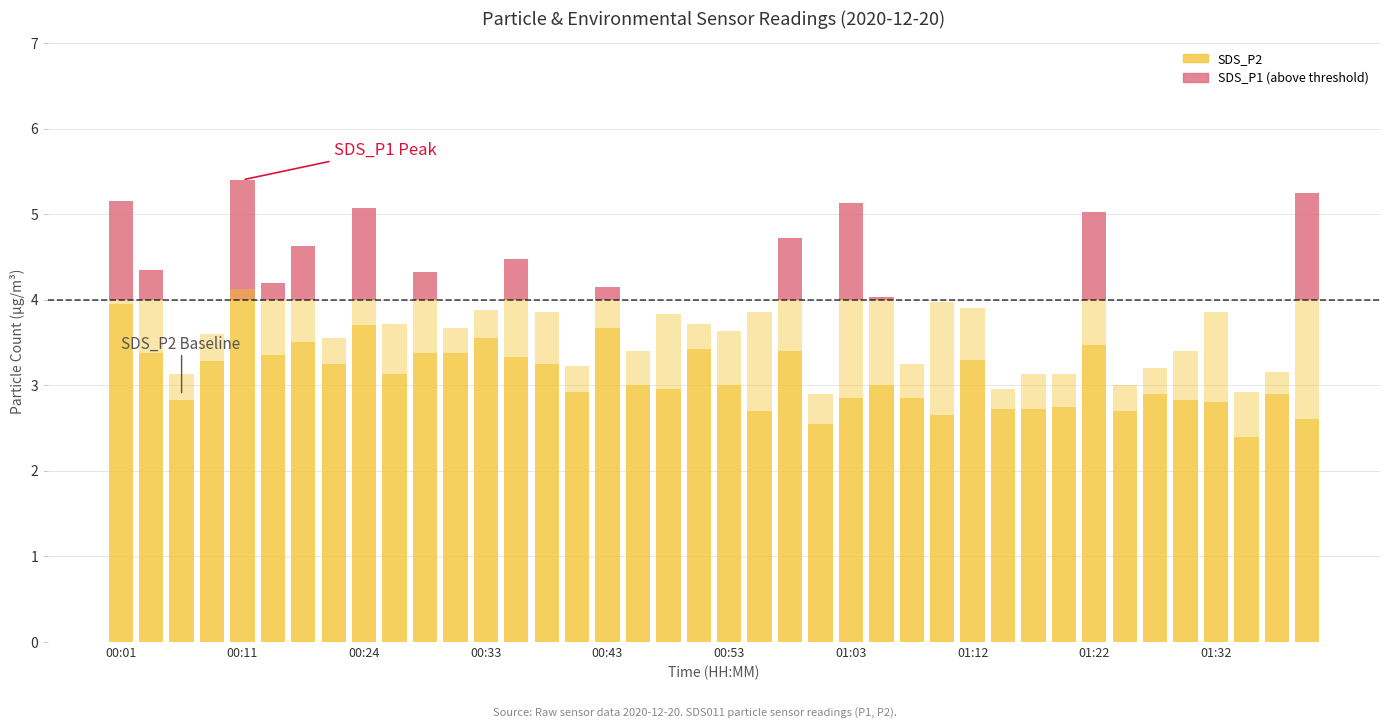

What is the value of the SDS_P2 bar at the 29th from the left?

3.3